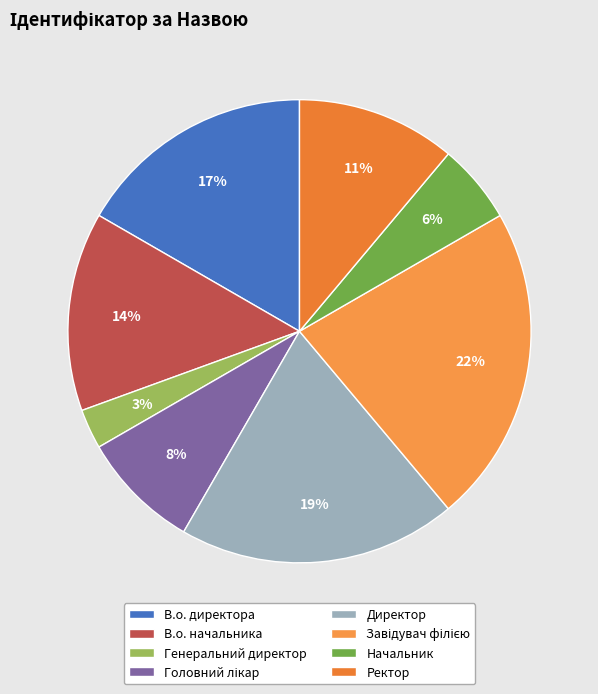

The Ректор slice represents 1% of the pie. True or false?

False